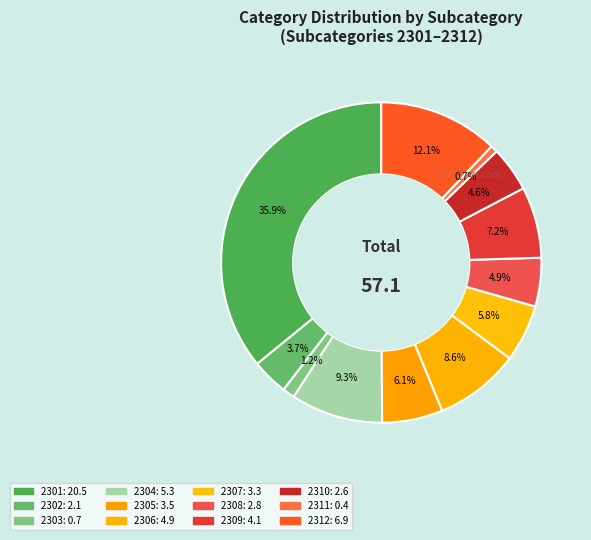

To the nearest percent, what percentage of the pie is 2305?

6%